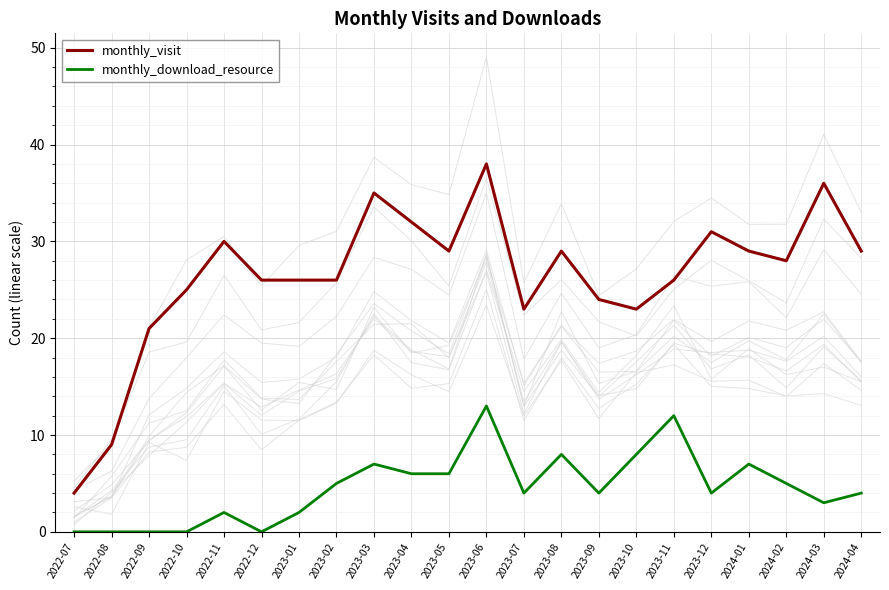

What is the average value of the monthly_download_resource series?

5